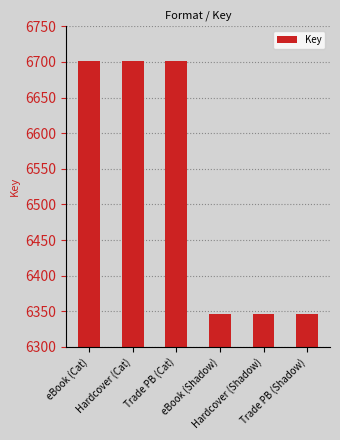

What is the sum of all values?

39141